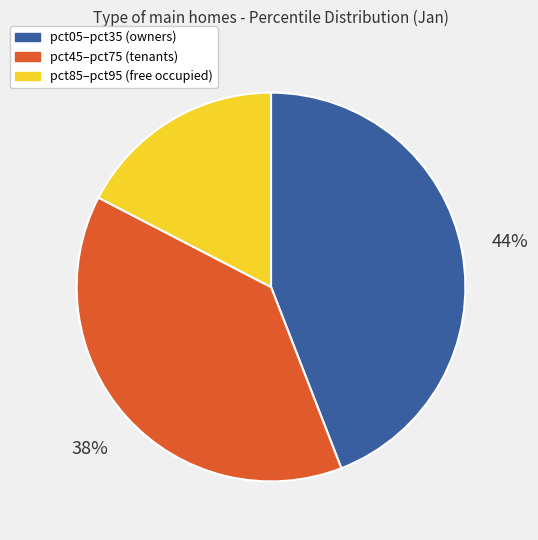

Does any single category account for the majority?

No